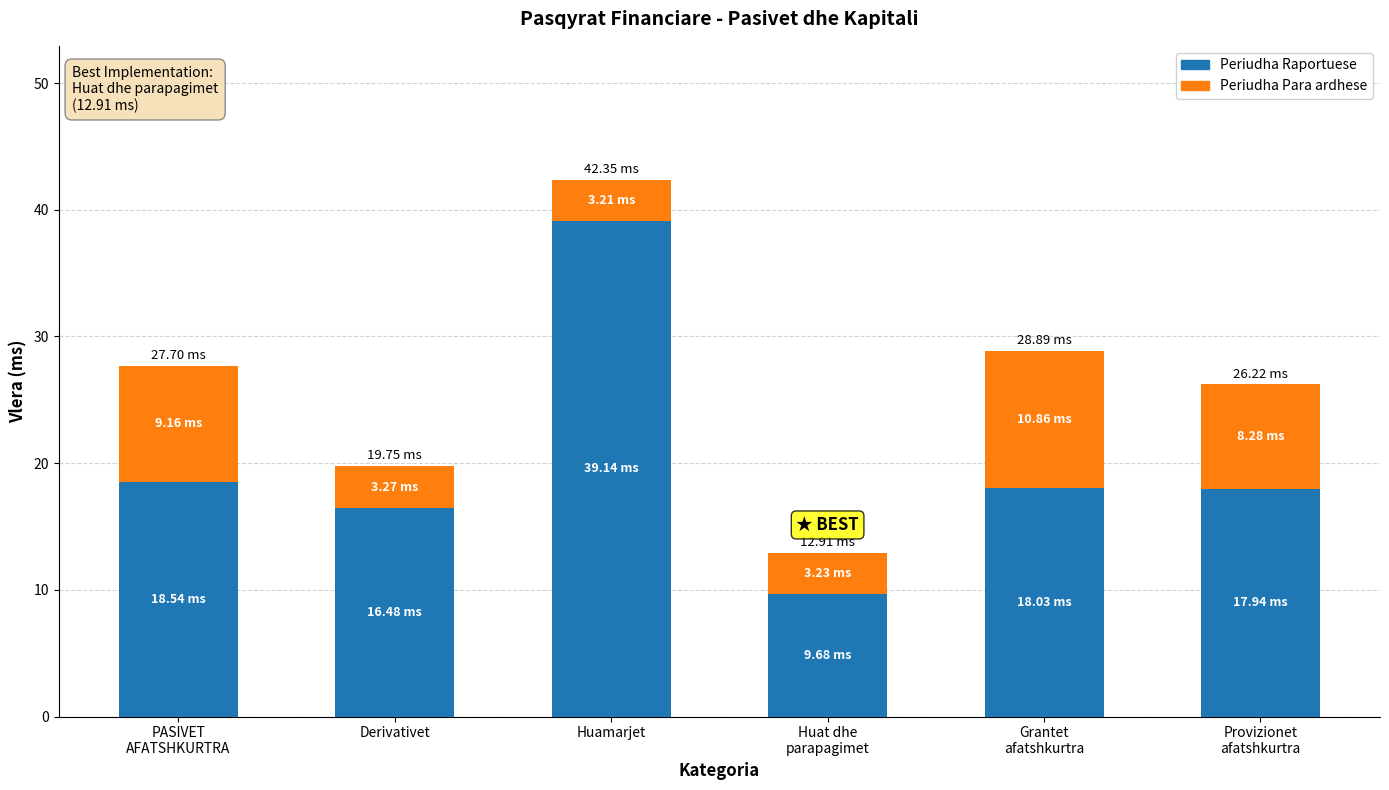

Count the number of categories in the chart.

6